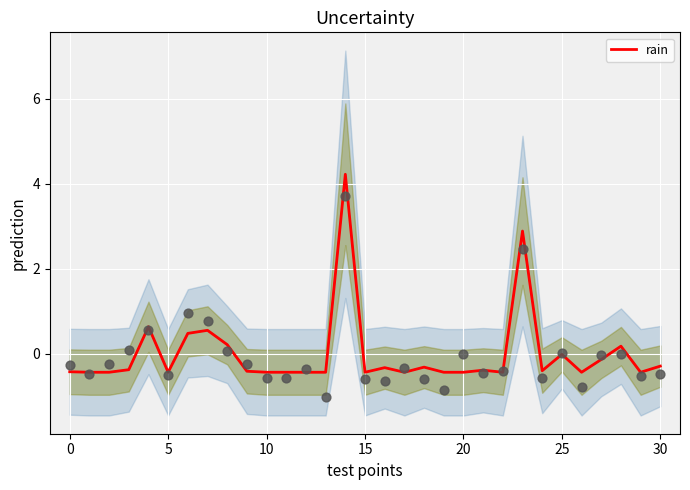

What is the change in value from 21 to 23?

+3.3